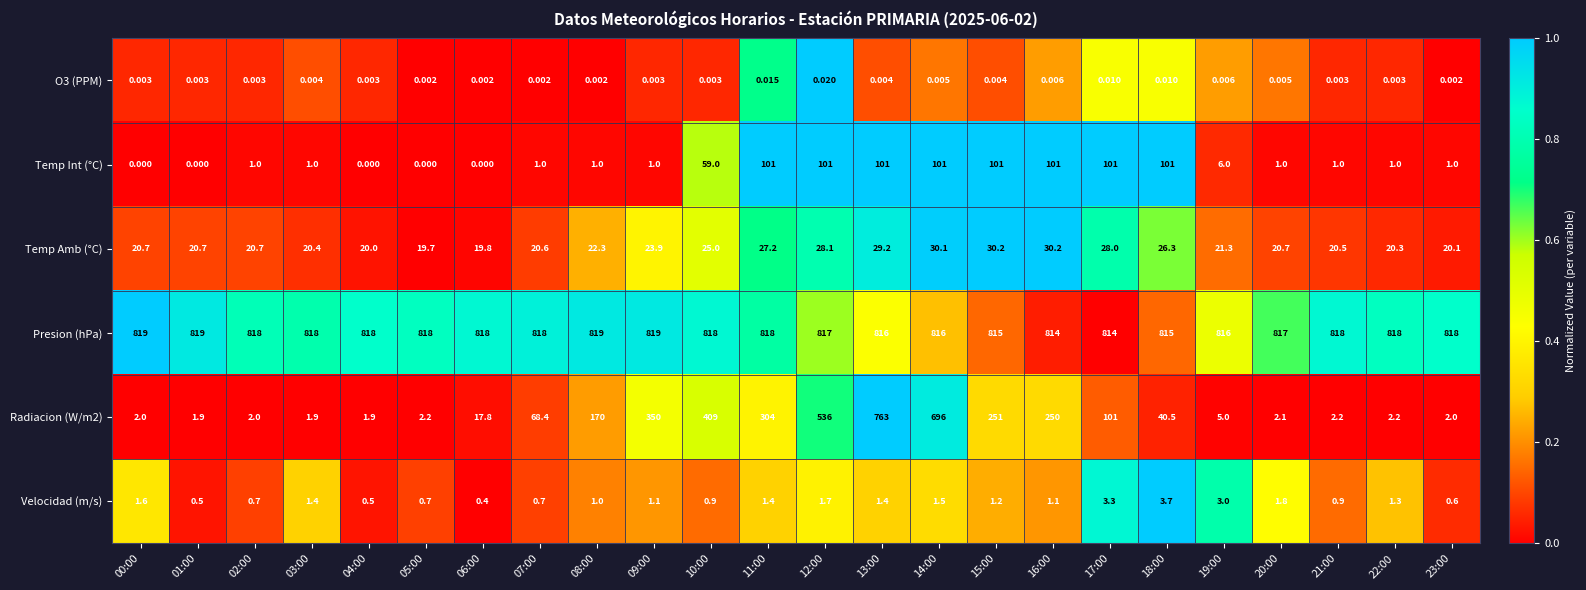

Which series changed the most between 01:00 and 19:00?

Temp Int (°C)